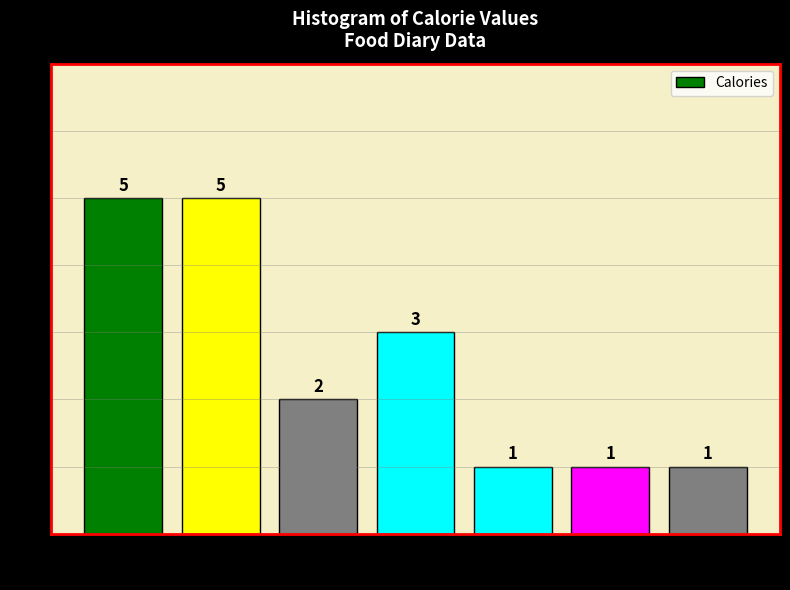

Reading right to left, list all the values displayed in this chart.

700-1800=1	500-700=1	400-500=1	300-400=3	200-300=2	100-200=5	0-100=5